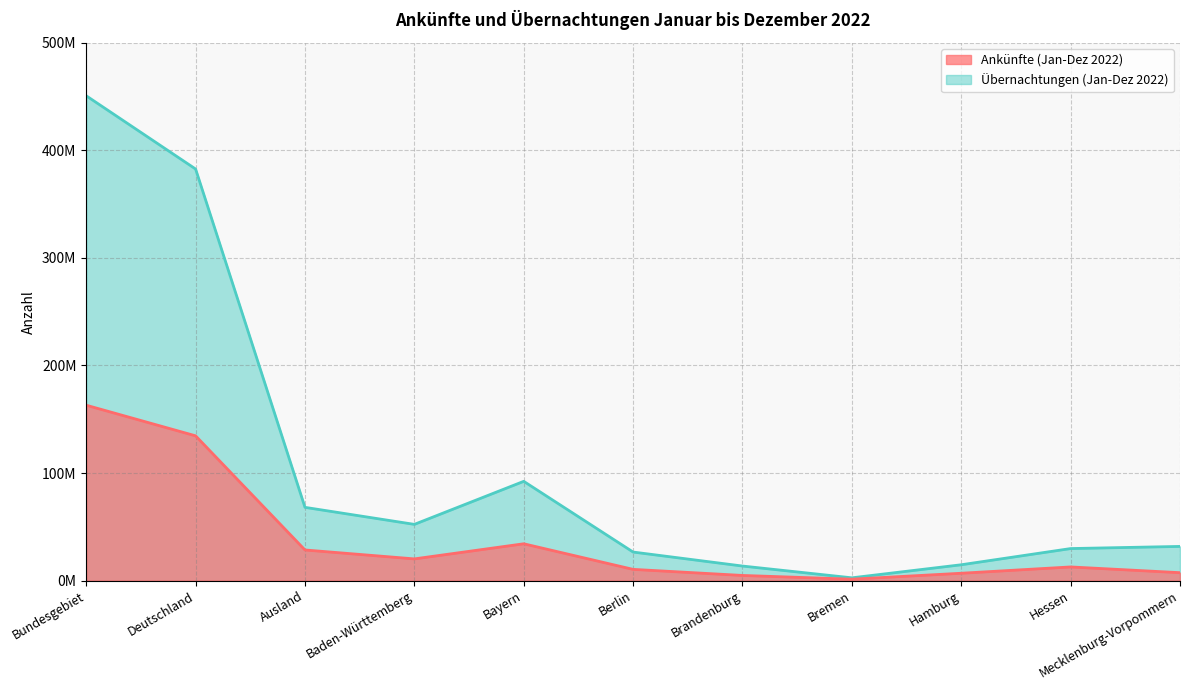

True or false: Übernachtungen (Jan-Dez 2022) has more than 2 points higher than both neighbors.

False